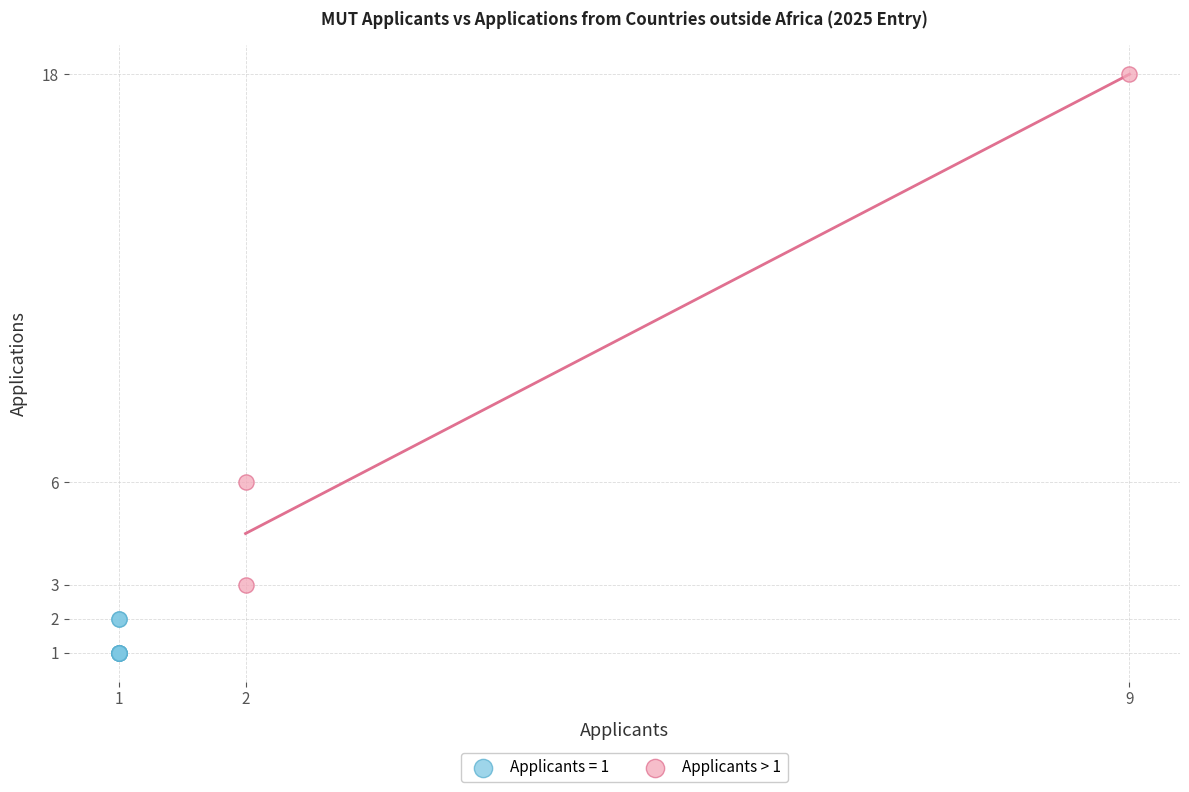

Which series has the widest spread of Y values?

Applicants > 1